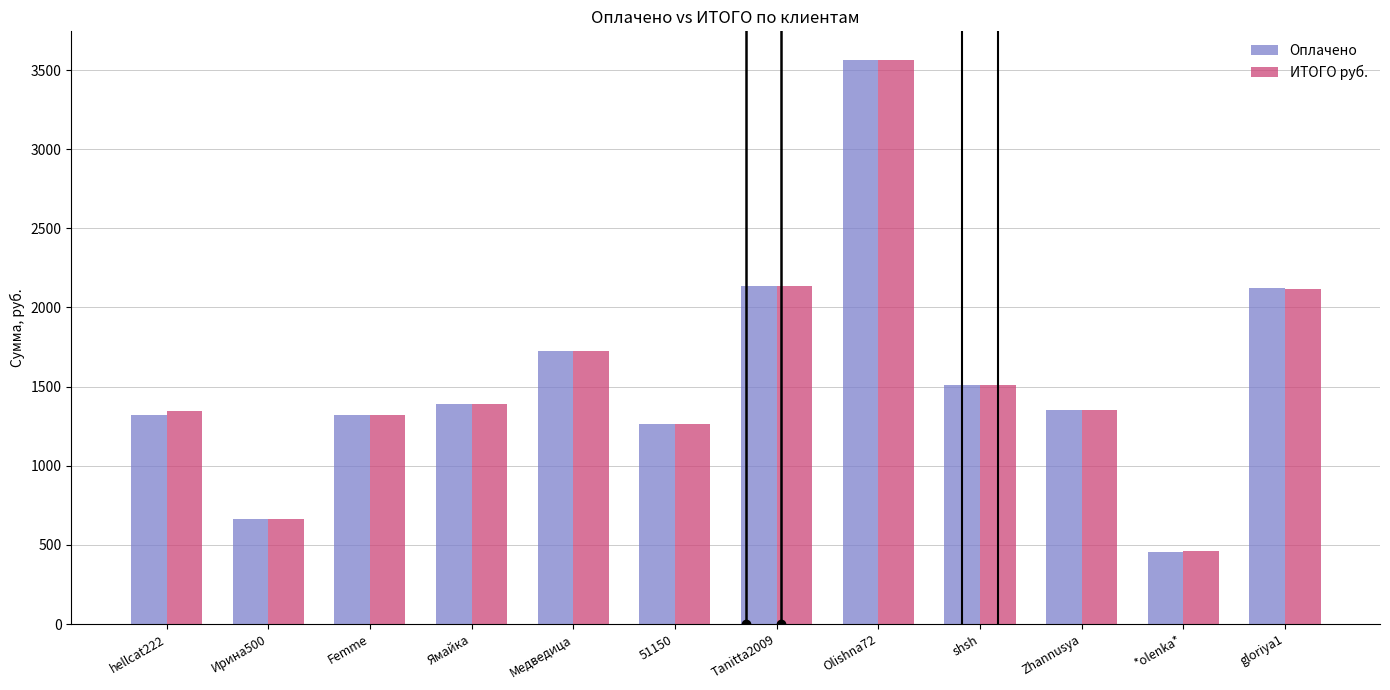

Between hellcat222 and gloriya1, which series saw the biggest shift?

Оплачено